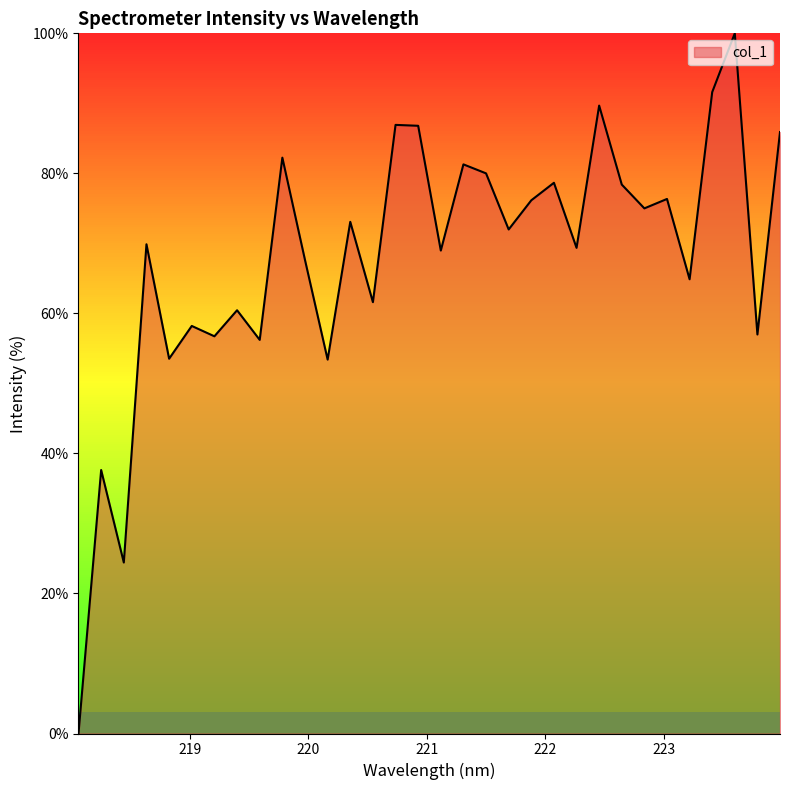

Does the chart display data point markers on the line(s)?

No